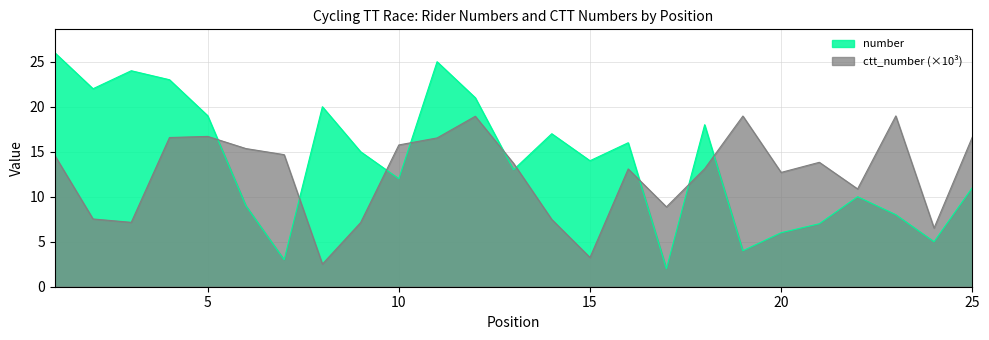

True or false: ctt_number has a value of 14.6 at 1.

True